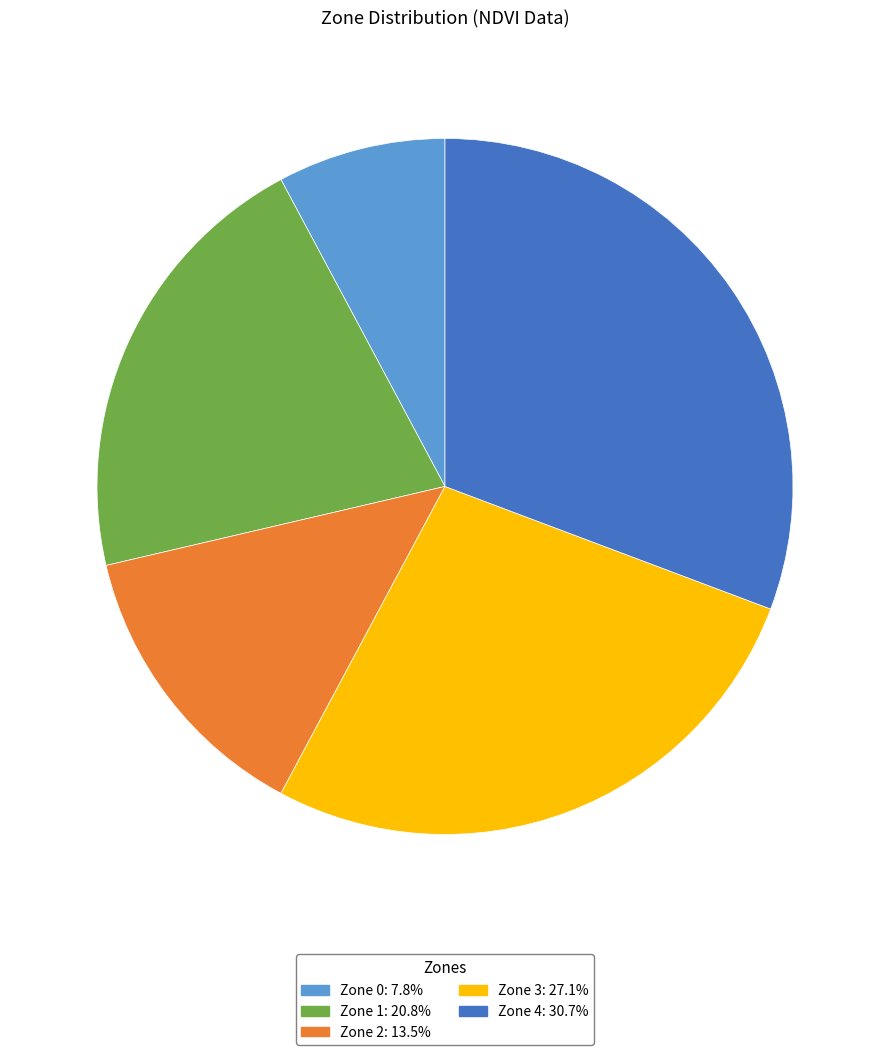

Rank the categories by value from highest to lowest.

Zone 4, Zone 3, Zone 1, Zone 2, Zone 0